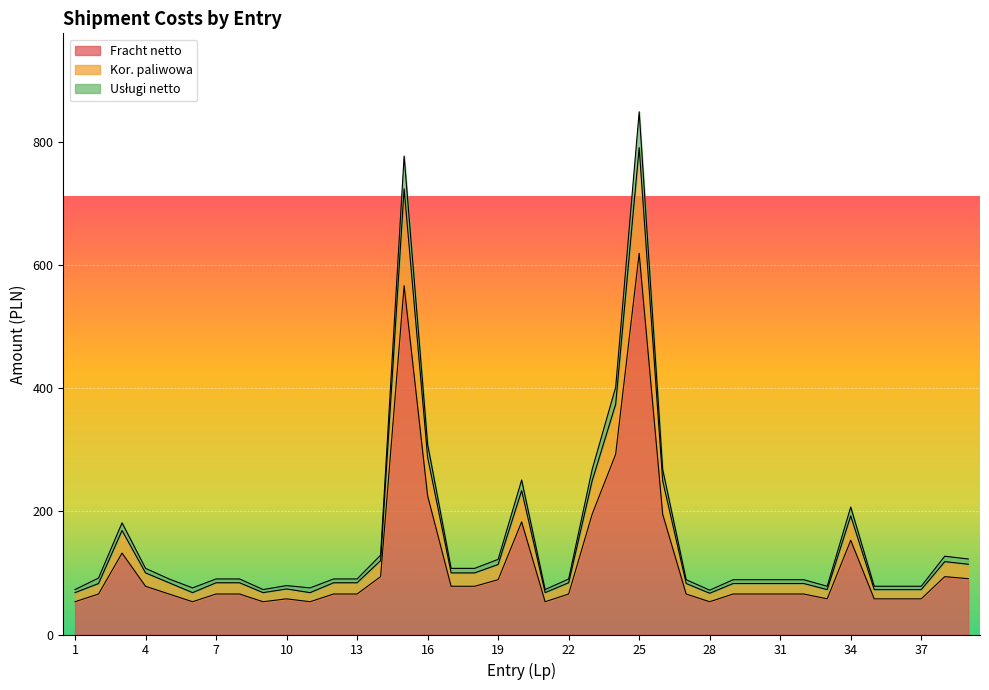

What is the difference between the highest and lowest values at 21?

19.8